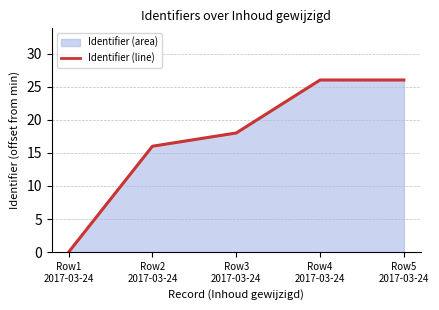

The value at Row4
2017-03-24 is 12. True or false?

False